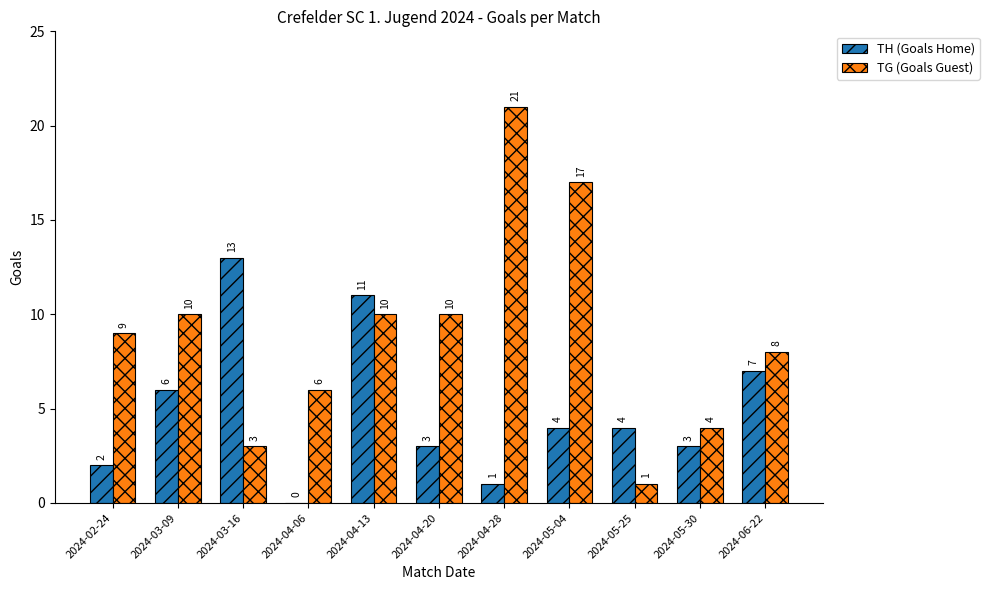

Read the TG (Goals Guest) value at 2024-04-28.

21